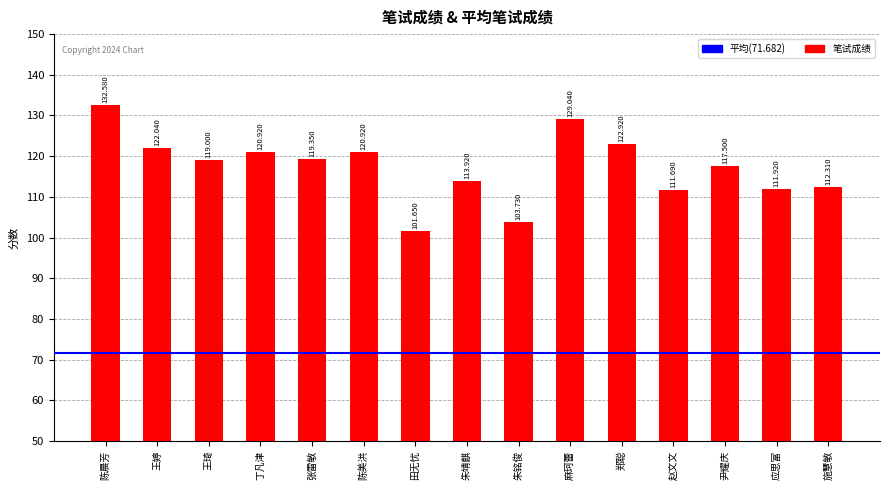

At which category does the chart reach its minimum across all series?

田无忧